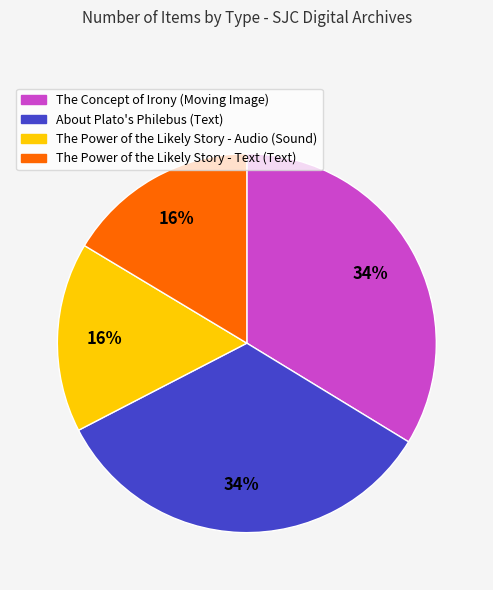

Is The Concept of Irony (Moving Image) the majority of the pie?

No